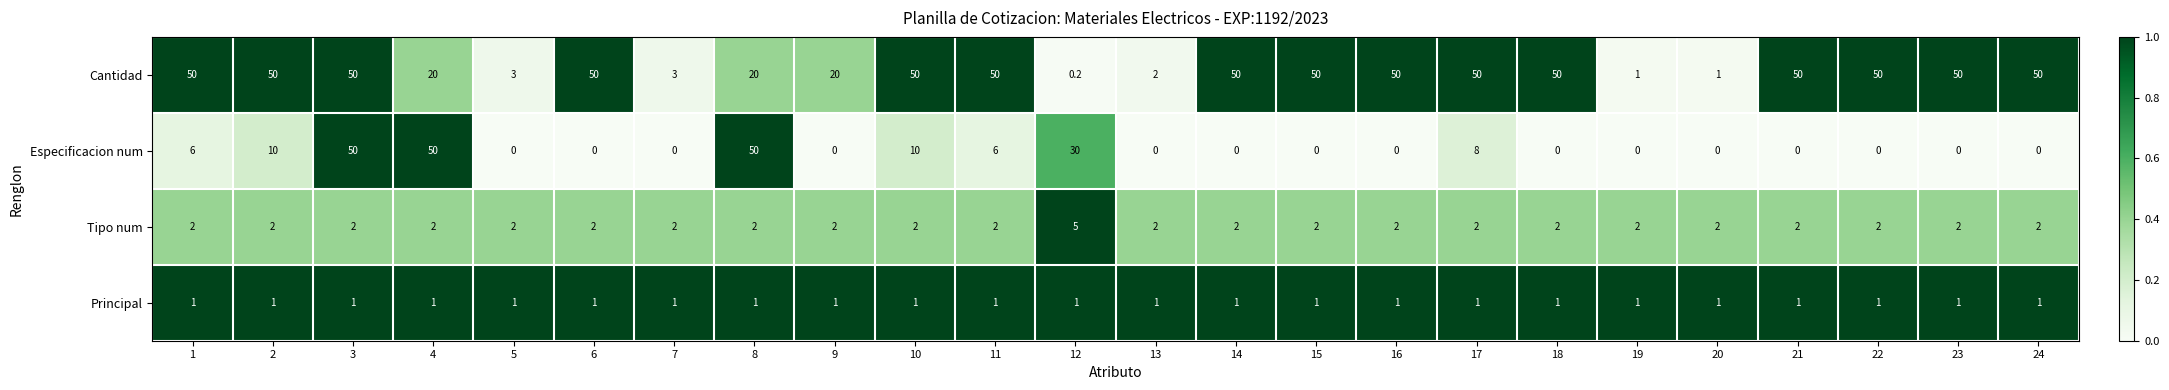

Which series has the largest total across all categories?

Cantidad